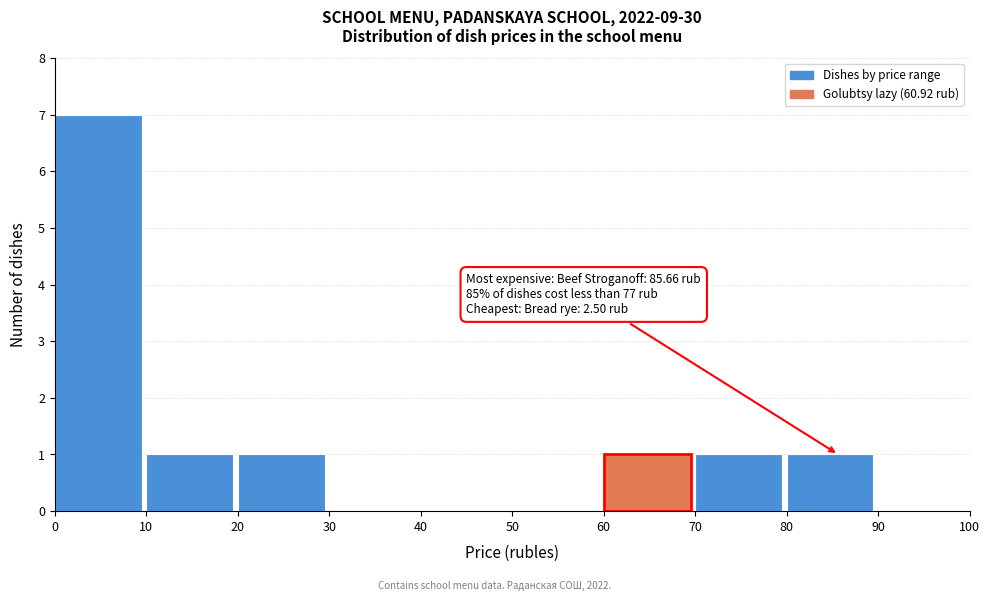

Over which range of the x-axis is the bar tallest?

0 to 10